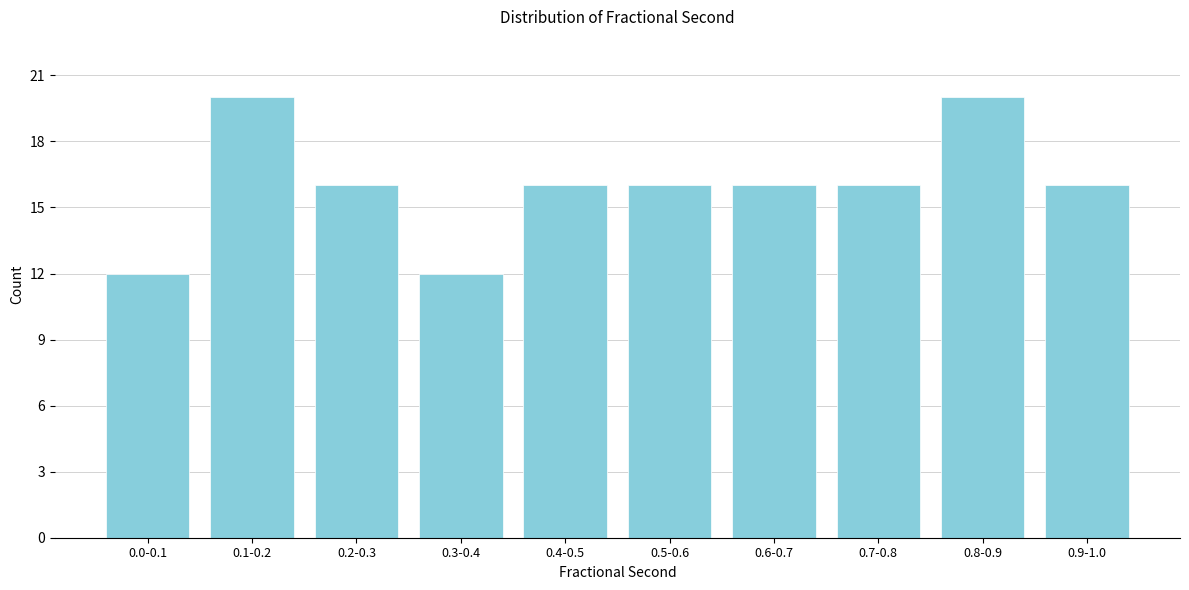

Reading left to right, extract all data points from this chart.

0.0-0.1=12	0.1-0.2=20	0.2-0.3=16	0.3-0.4=12	0.4-0.5=16	0.5-0.6=16	0.6-0.7=16	0.7-0.8=16	0.8-0.9=20	0.9-1.0=16